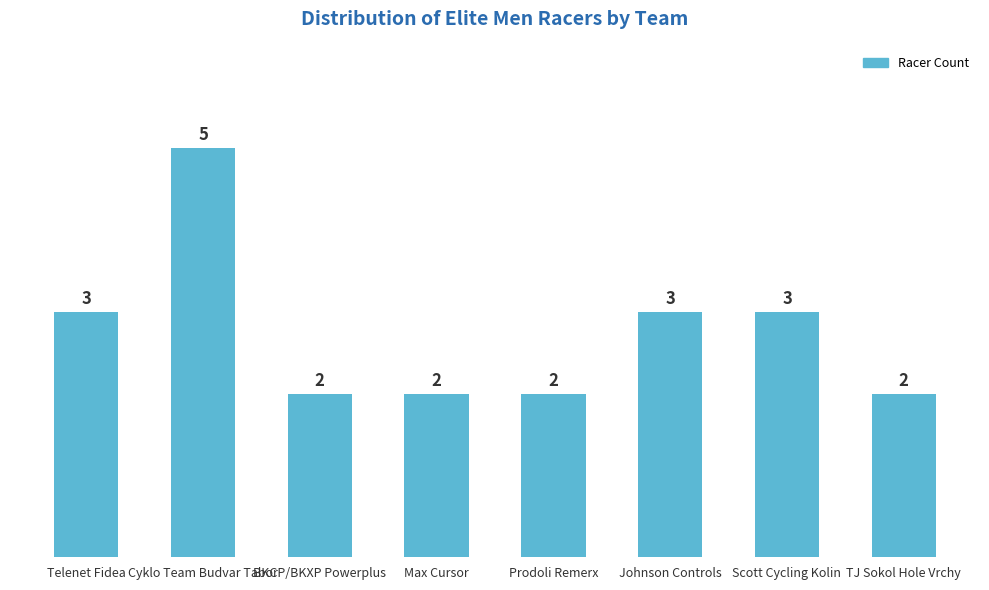

True or false: the data shows 2 at Prodoli Remerx.

True